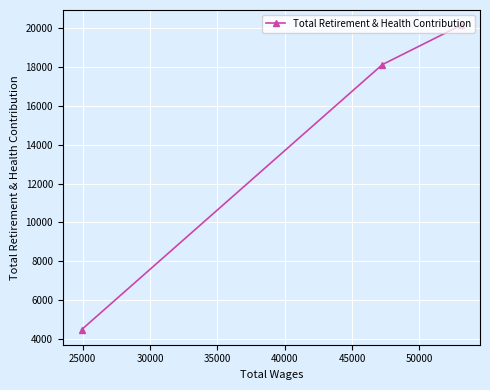

How many data points does each series have?

3